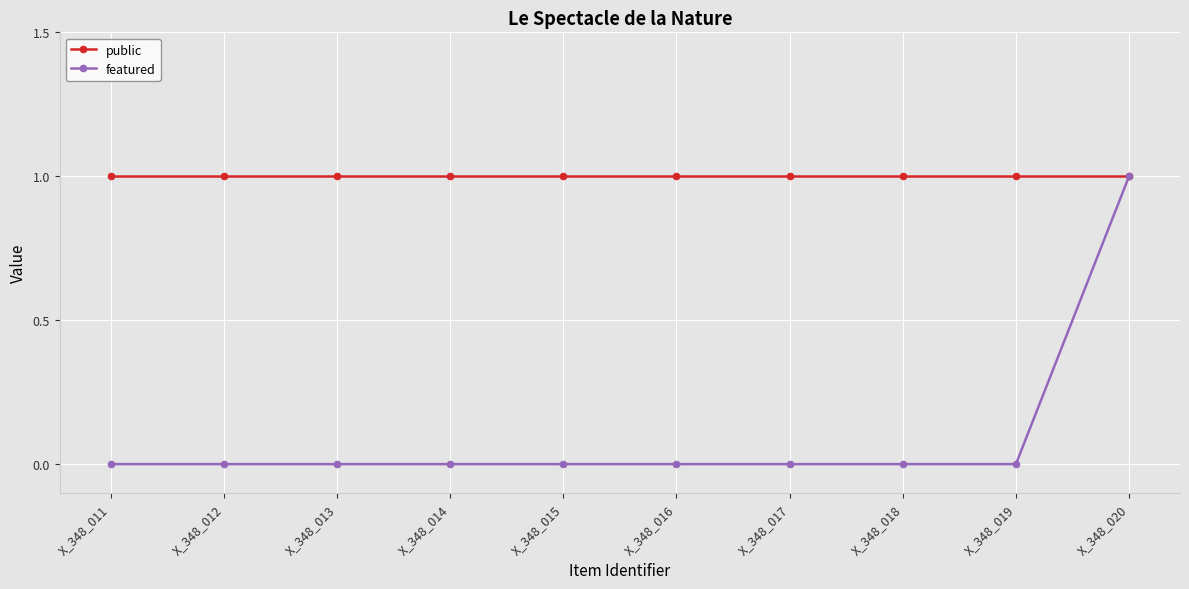

Does the chart have visible grid lines?

Yes